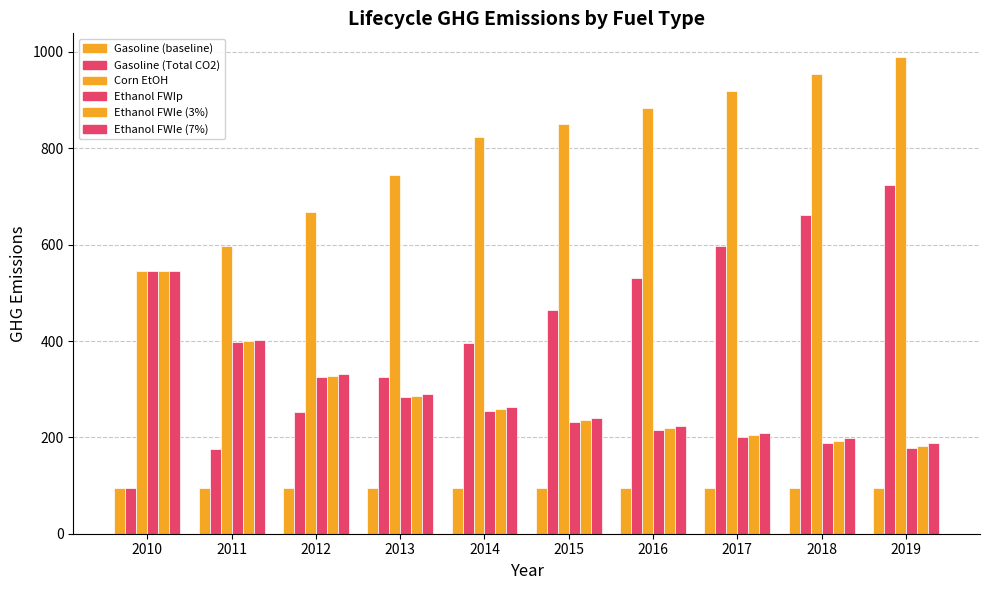

How many bars are there in total?

60